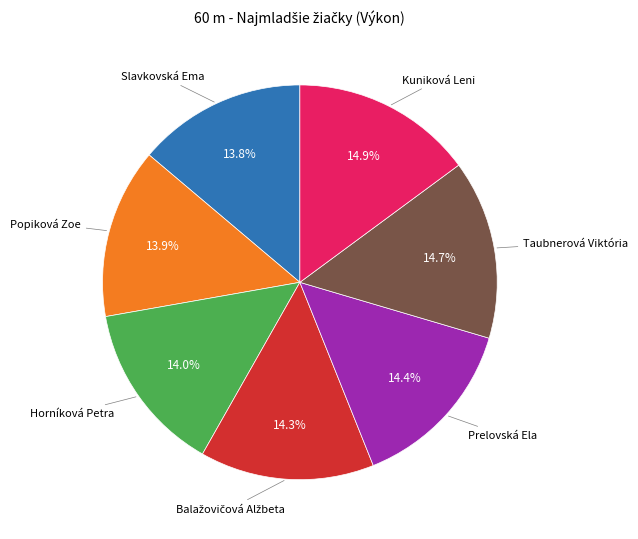

Is there any slice that represents more than half of the pie?

No